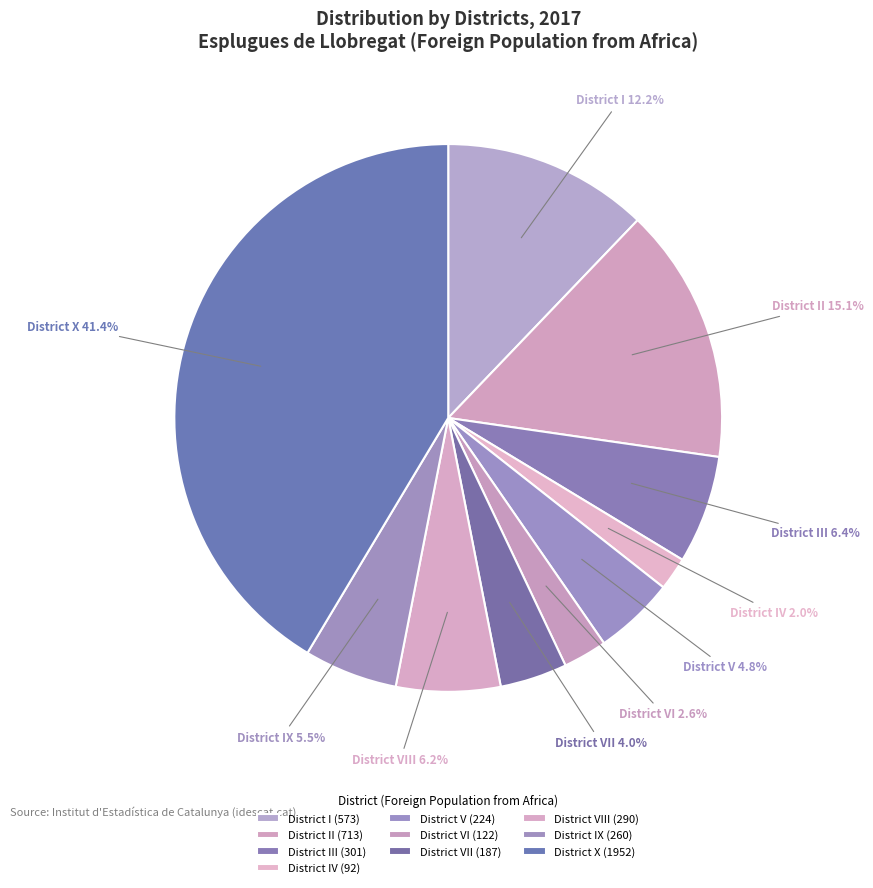

Combined, what portion of the pie is District II and District VI?

17.7%